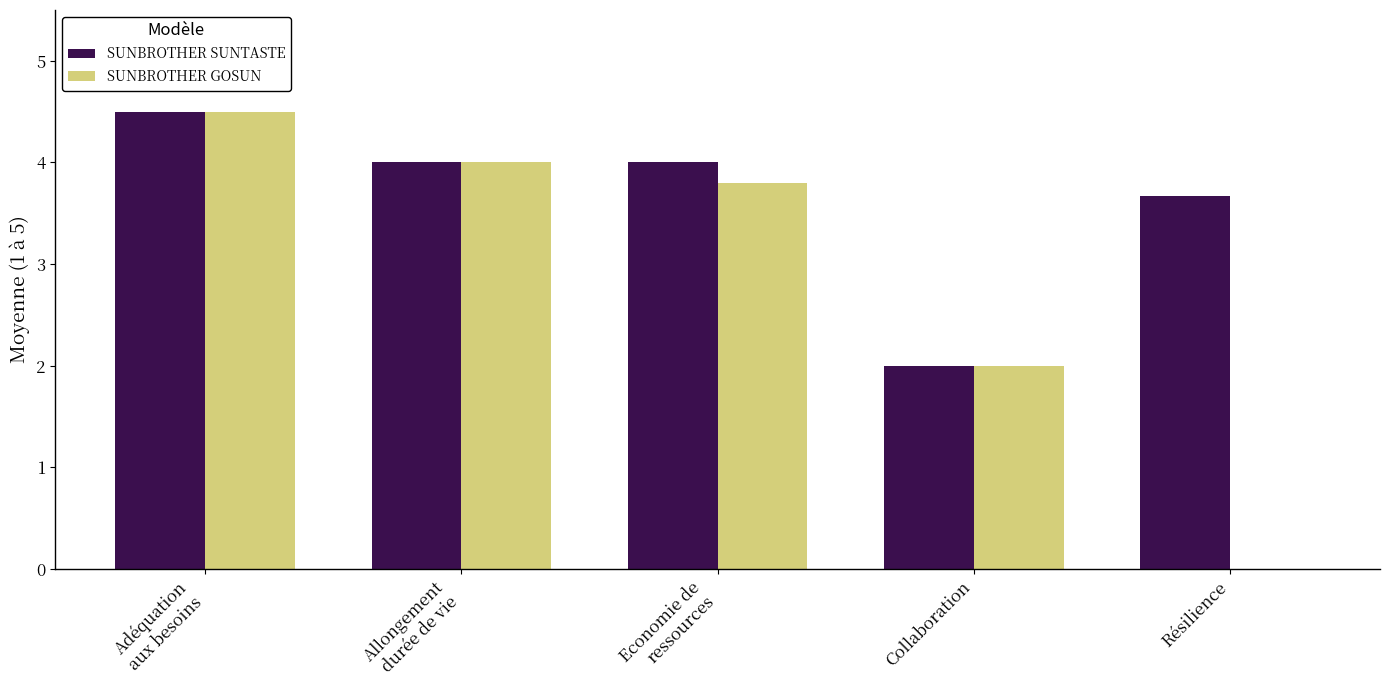

Between Allongement
durée de vie and Economie de
ressources, which series saw the biggest shift?

SUNBROTHER GOSUN